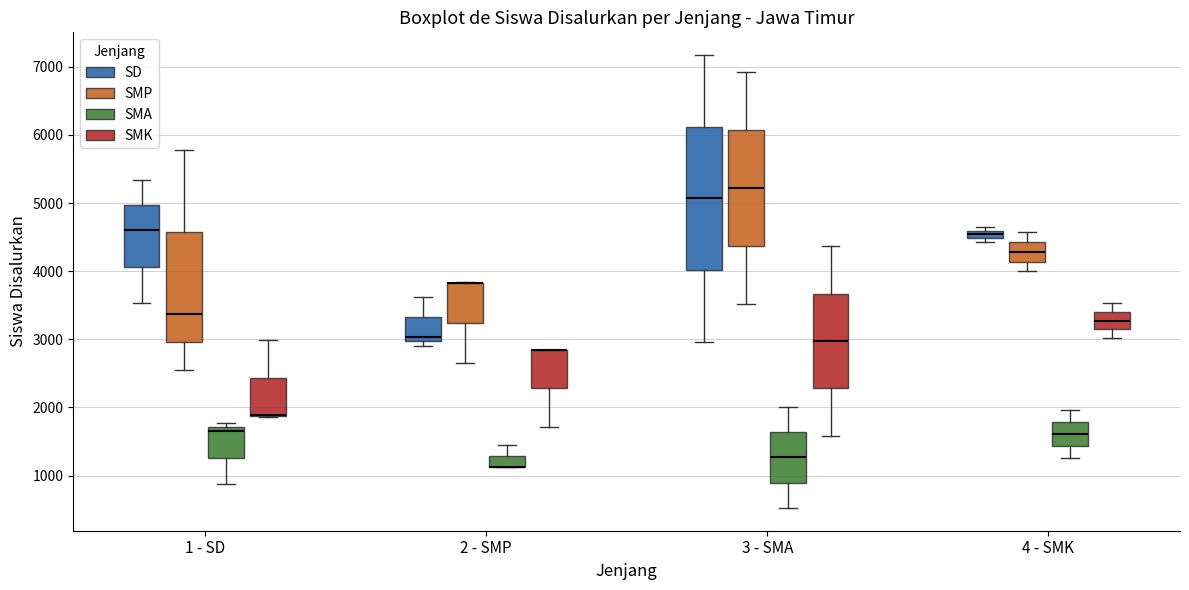

Which box is the tallest, from its lower edge to its upper edge?

3 - SMA (SD)